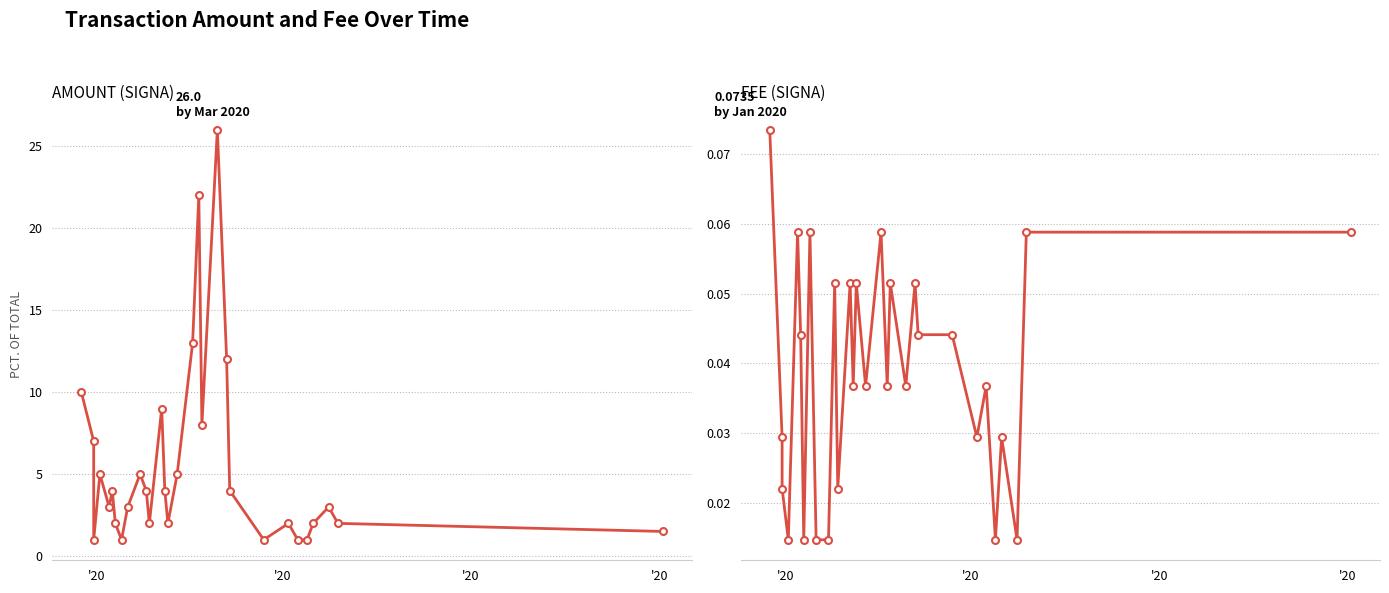

True or false: Fee and Amount cross at least once.

False